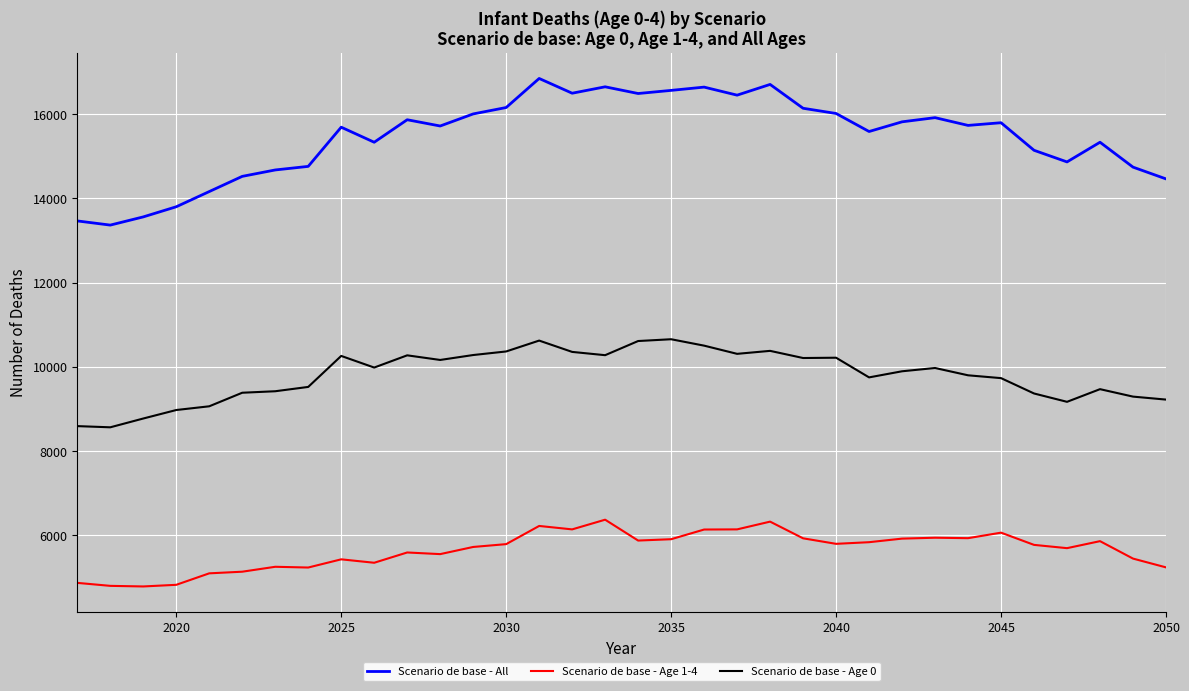

What is the greatest value displayed?

16843.6